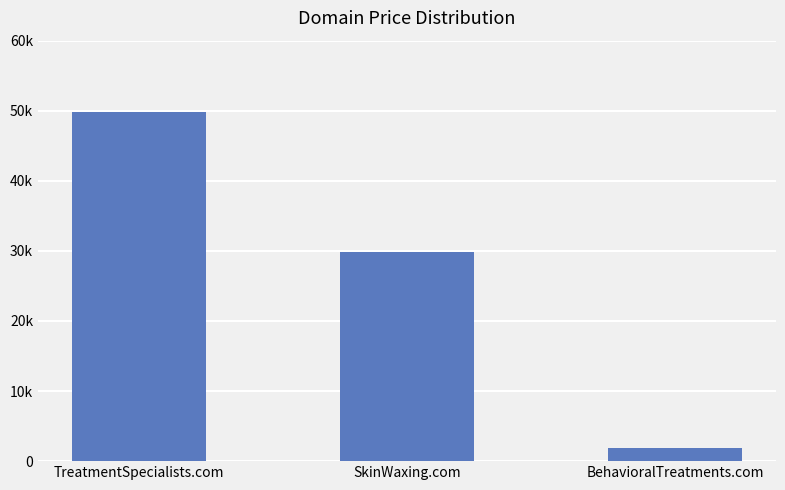

What is the sum of all values?

81664